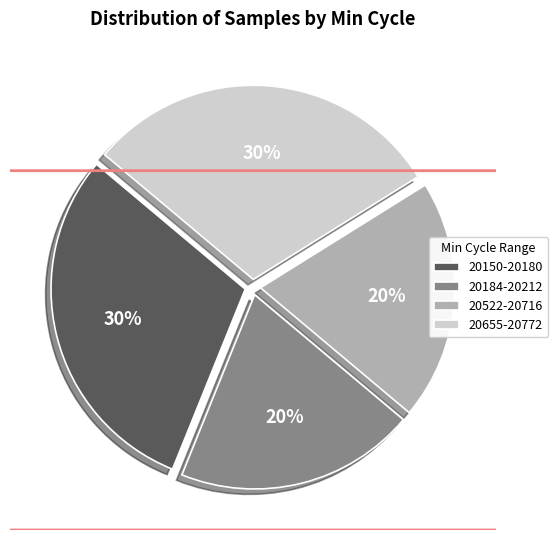

To the nearest percent, what percentage of the pie is 20655-20772?

30%